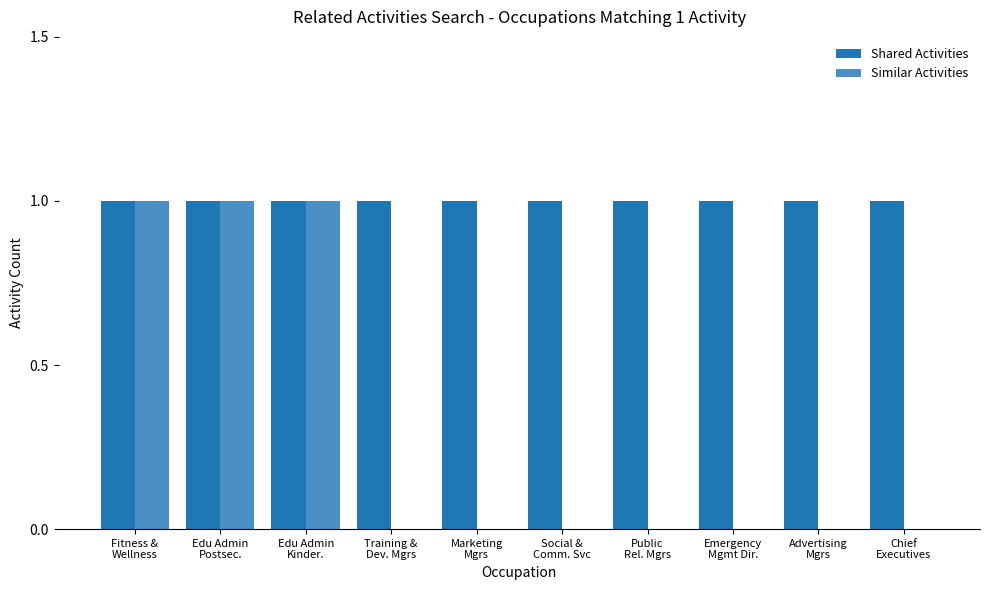

What is the sum of the Shared Activities values at Edu Admin
Postsec. and Training &
Dev. Mgrs?

2